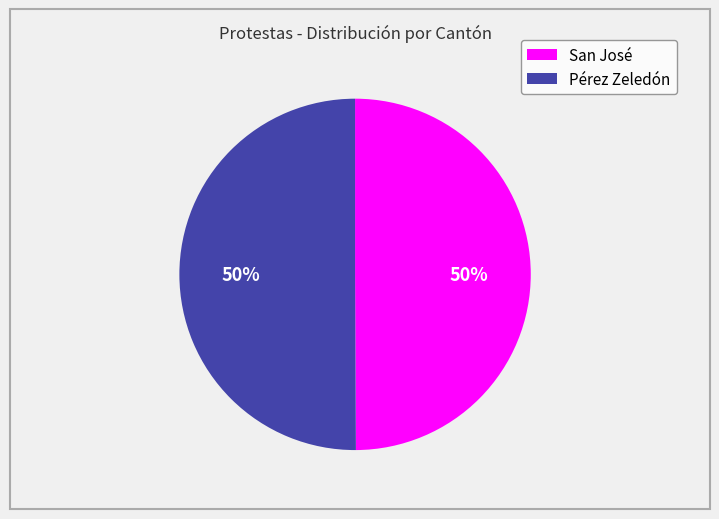

What is the ratio of the value at Pérez Zeledón to the value at San José?

1.0